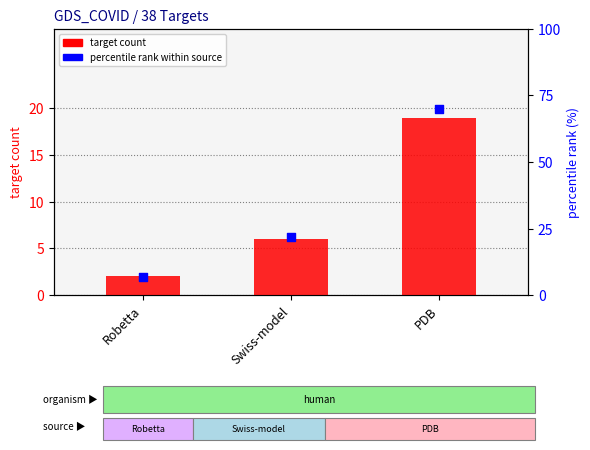

Which series contains the highest Y value?

percentile rank within source